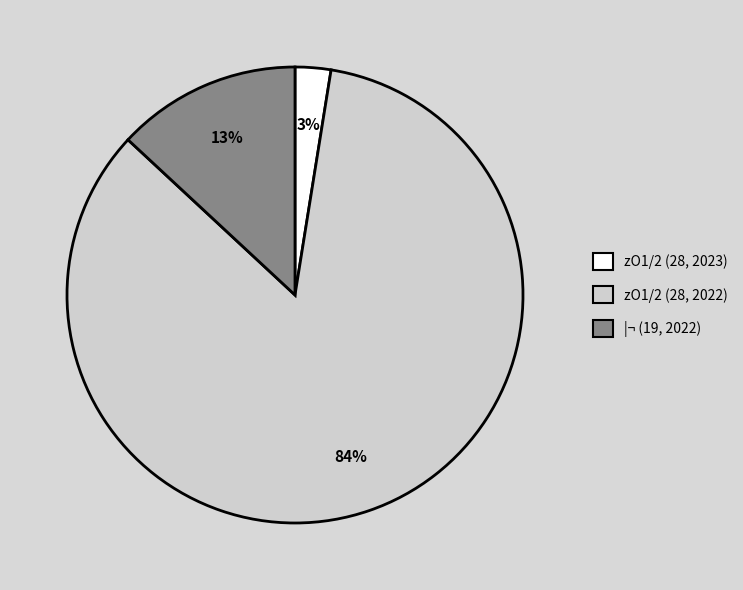

To the nearest percent, what is the average slice percentage?

33%